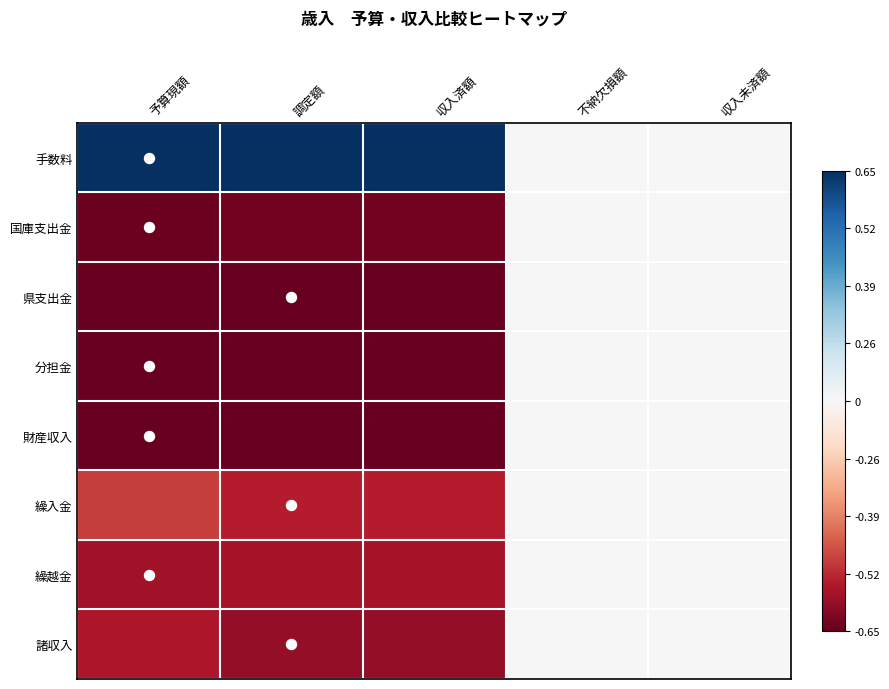

At 収入未済額, list the series in order from smallest to largest.

手数料, 国庫支出金, 県支出金, 分担金, 財産収入, 繰入金, 繰越金, 諸収入